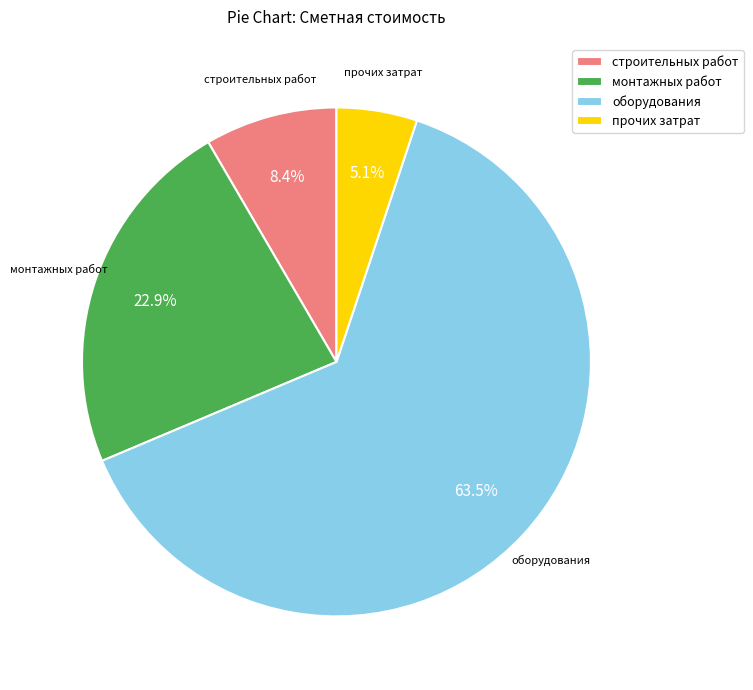

Rank the categories by value from lowest to highest.

прочих затрат, строительных работ, монтажных работ, оборудования